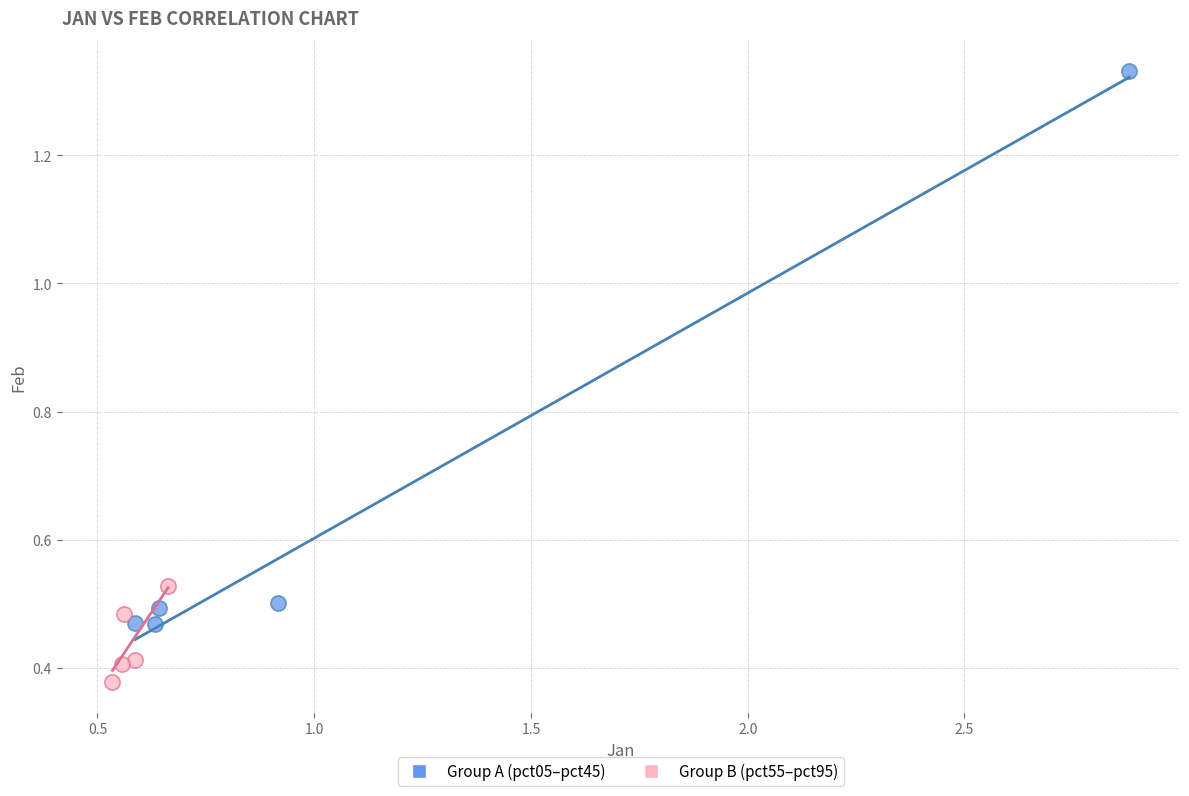

Which series has the largest Y range (max minus min)?

Group A (pct05–pct45)